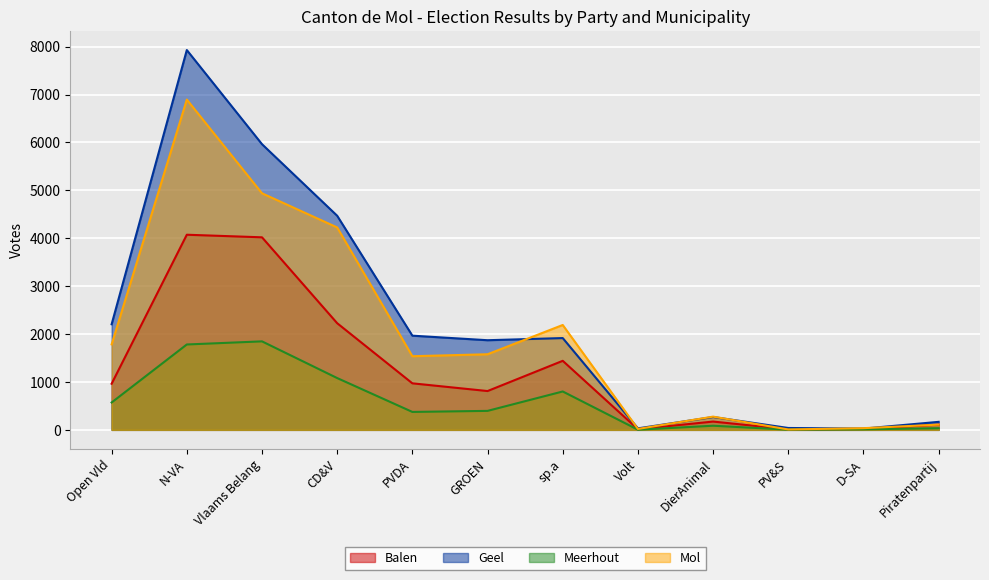

Which category has the lowest value across all series?

Volt